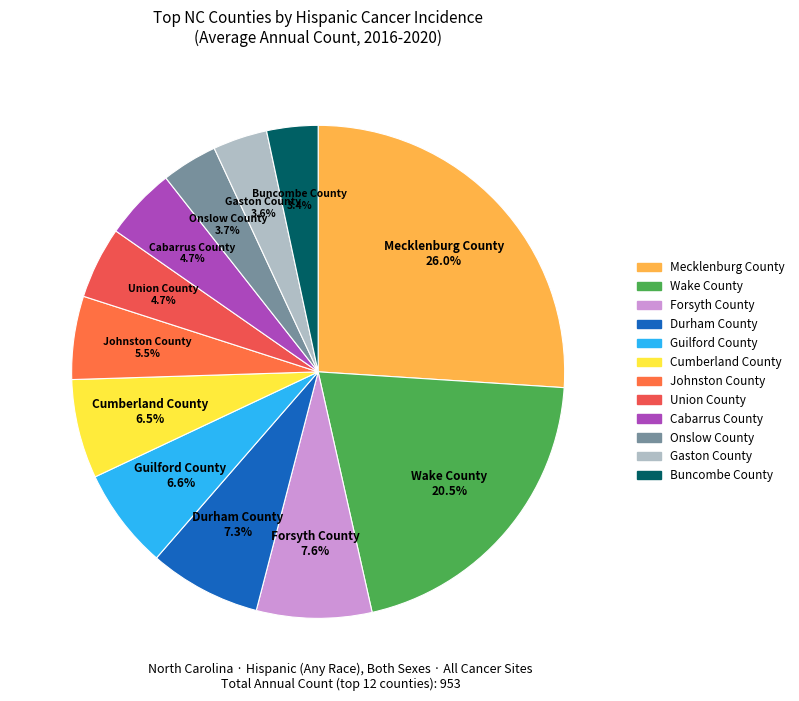

To the nearest percent, what percentage of the pie is Onslow County?

4%